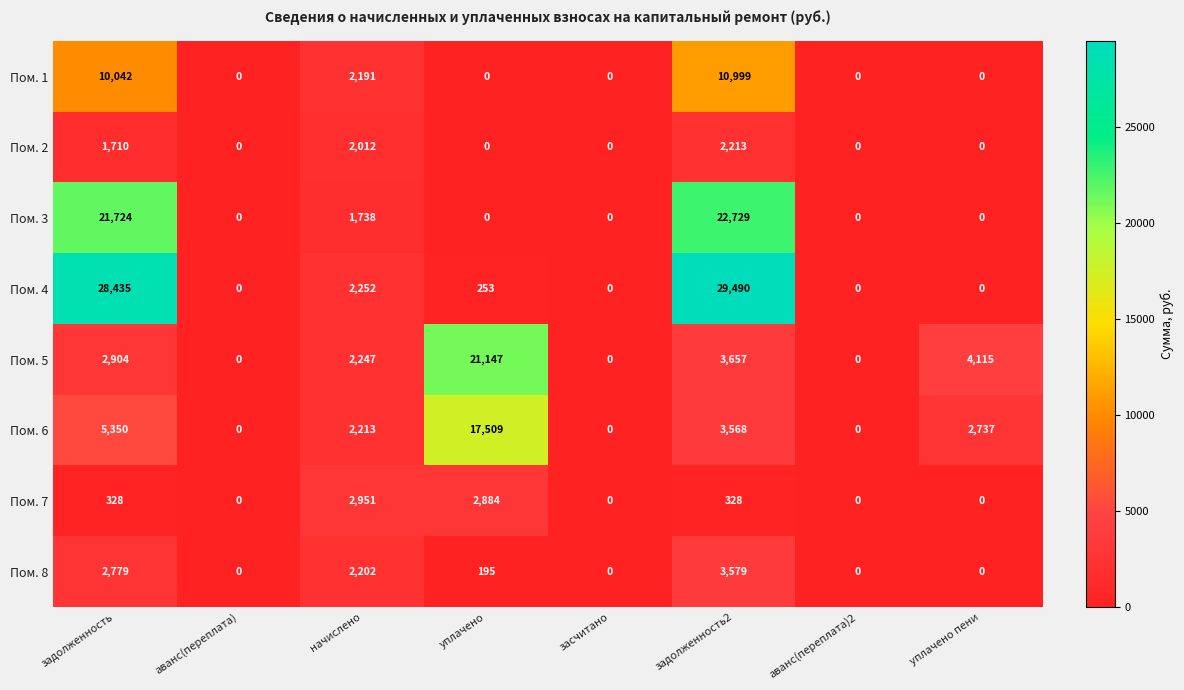

Between уплачено and аванс(переплата)2, which series saw the biggest shift?

Пом. 5